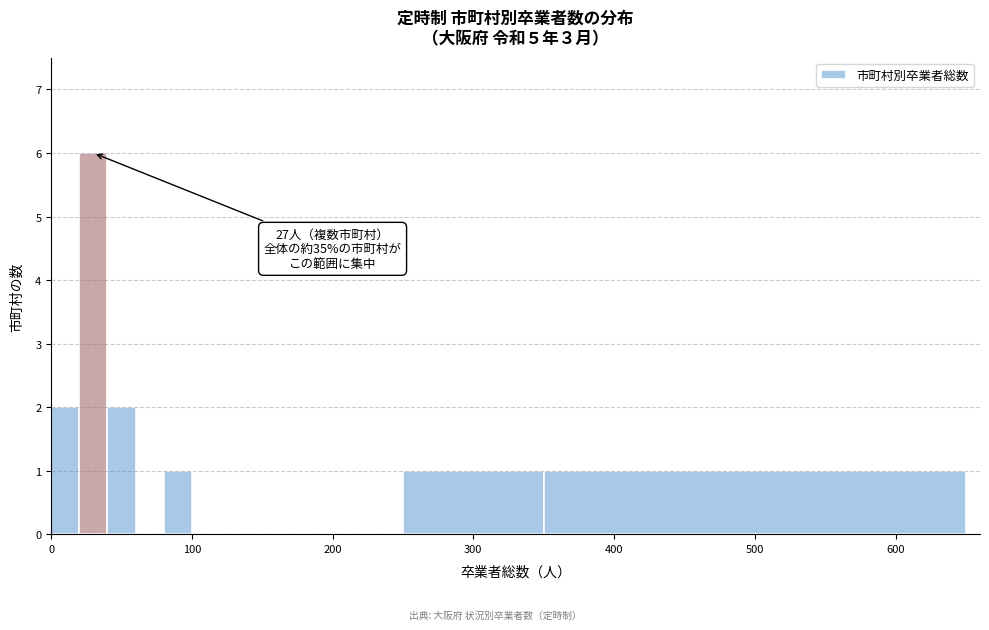

Read against the x-axis, roughly where is the centre of the tallest bar?

30